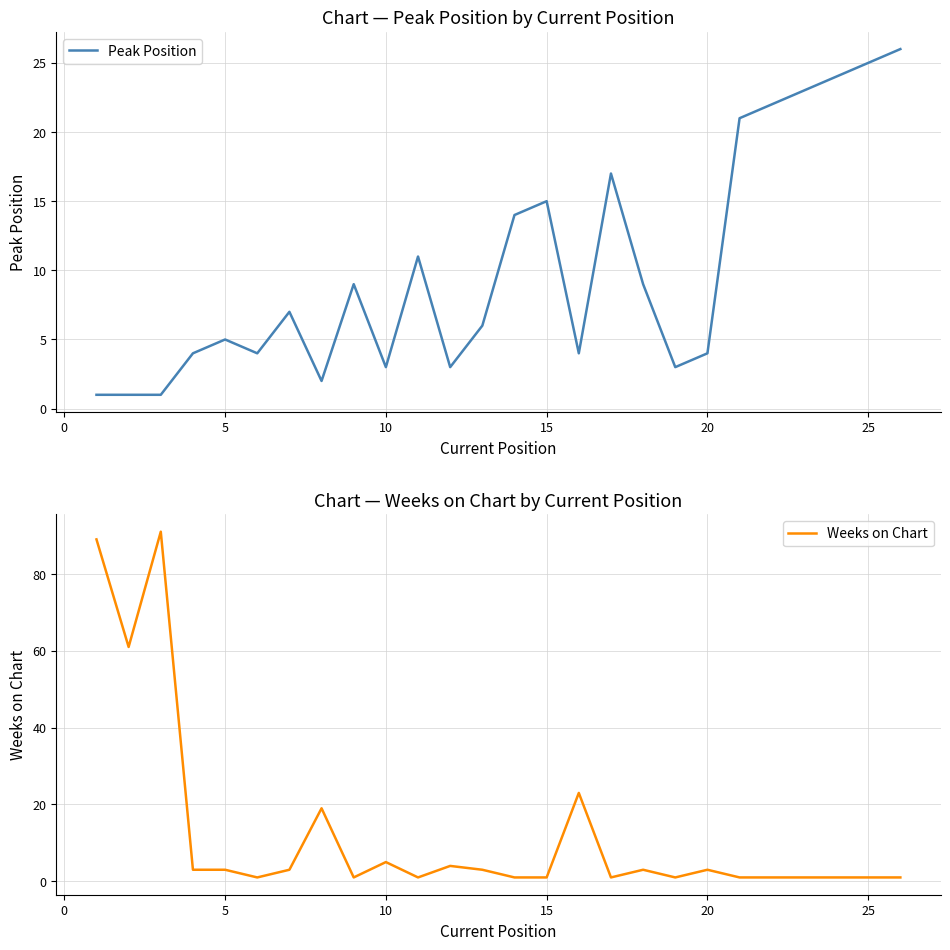

What is the highest value of the Weeks on Chart series?

91